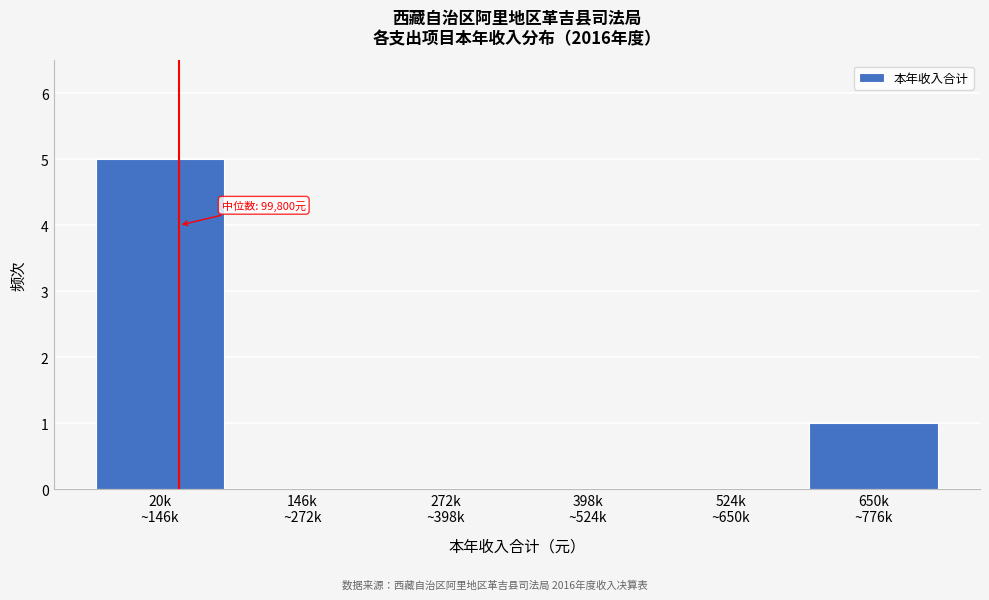

What is the sum of all values?

6